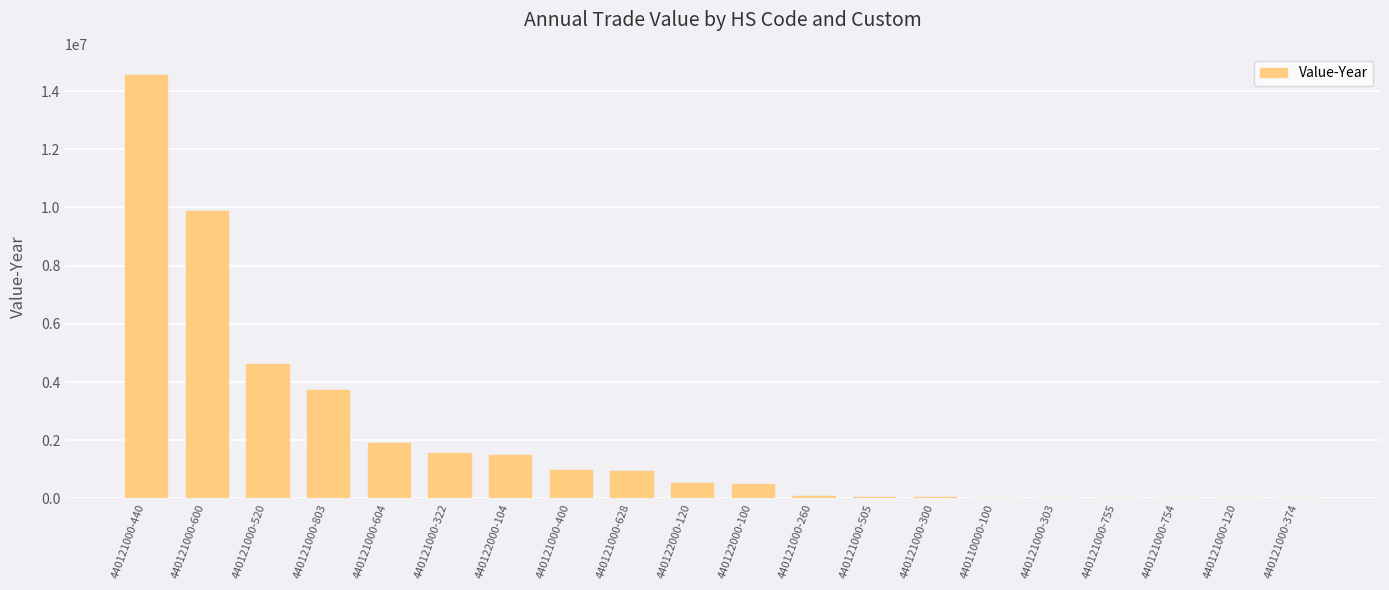

What is the maximum value shown in the chart?

14556010